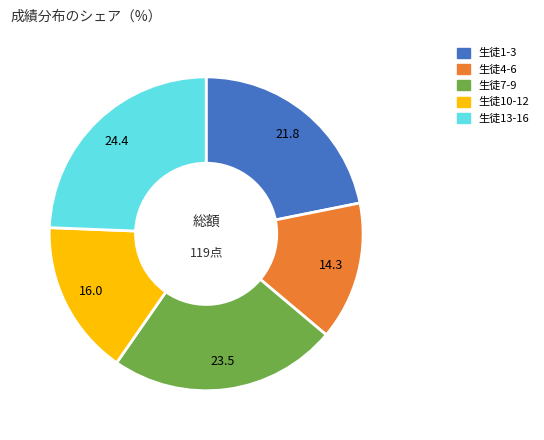

Is there a majority slice in this chart?

No